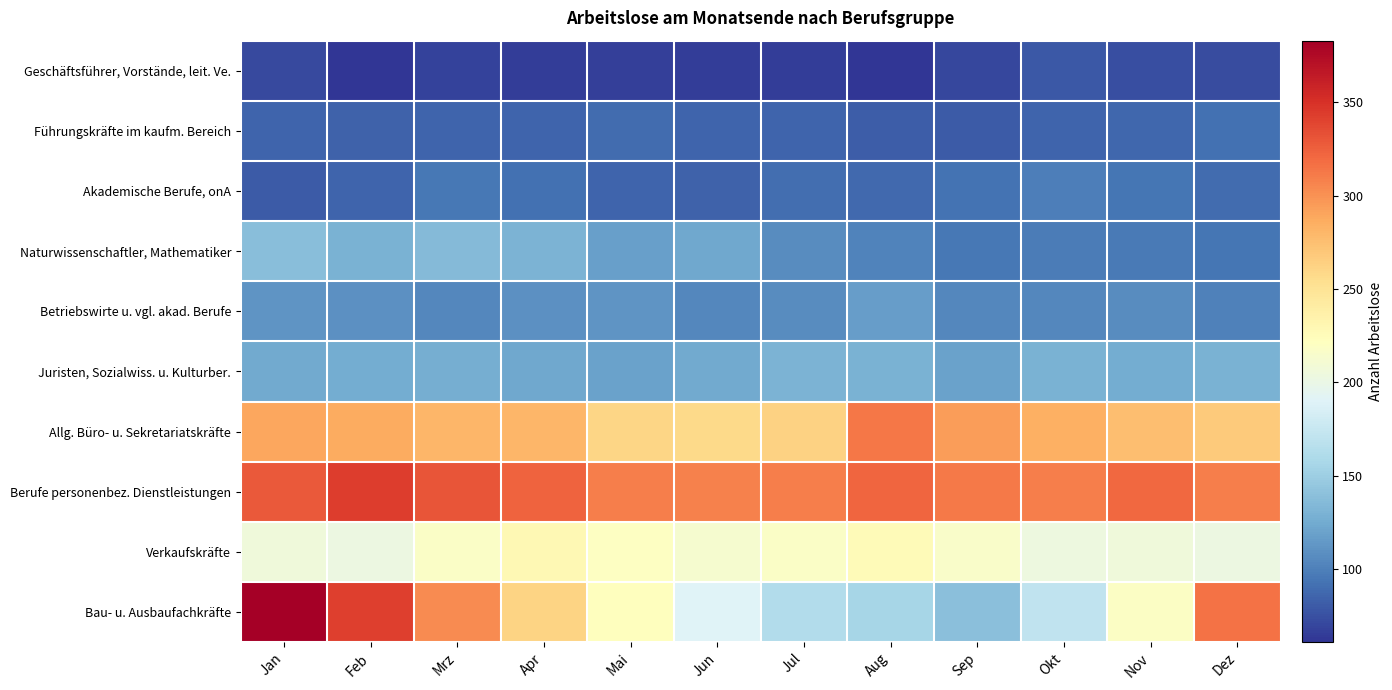

Reading left to right, list all the values displayed in this chart.

Geschäftsführer, Vorstände, leit. Ve.: Jan=72	Feb=61	Mrz=68	Apr=66	Mai=67	Jun=65	Jul=66	Aug=61	Sep=71	Okt=79	Nov=74	Dez=73
Führungskräfte im kaufm. Bereich: Jan=86	Feb=84	Mrz=86	Apr=86	Mai=89	Jun=85	Jul=85	Aug=82	Sep=81	Okt=85	Nov=87	Dez=92
Akademische Berufe, onA: Jan=80	Feb=86	Mrz=95	Apr=92	Mai=86	Jun=84	Jul=90	Aug=88	Sep=93	Okt=99	Nov=94	Dez=89
Naturwissenschaftler, Mathematiker: Jan=138	Feb=129	Mrz=136	Apr=131	Mai=118	Jun=123	Jul=107	Aug=102	Sep=96	Okt=98	Nov=97	Dez=94
Betriebswirte u. vgl. akad. Berufe: Jan=112	Feb=109	Mrz=105	Apr=110	Mai=112	Jun=104	Jul=107	Aug=117	Sep=104	Okt=105	Nov=107	Dez=101
Juristen, Sozialwiss. u. Kulturber.: Jan=124	Feb=126	Mrz=127	Apr=123	Mai=119	Jun=125	Jul=131	Aug=129	Sep=120	Okt=129	Nov=126	Dez=129
Allg. Büro- u. Sekretariatskräfte: Jan=289	Feb=287	Mrz=281	Apr=281	Mai=260	Jun=258	Jul=263	Aug=313	Sep=294	Okt=284	Nov=275	Dez=268
Berufe personenbez. Dienstleistungen: Jan=328	Feb=343	Mrz=331	Apr=323	Mai=310	Jun=308	Jul=310	Aug=322	Sep=312	Okt=310	Nov=321	Dez=309
Verkaufskräfte: Jan=206	Feb=203	Mrz=218	Apr=229	Mai=220	Jun=212	Jul=217	Aug=226	Sep=216	Okt=204	Nov=206	Dez=203
Bau- u. Ausbaufachkräfte: Jan=383	Feb=342	Mrz=303	Apr=262	Mai=223	Jun=190	Jul=162	Aug=156	Sep=139	Okt=171	Nov=219	Dez=316